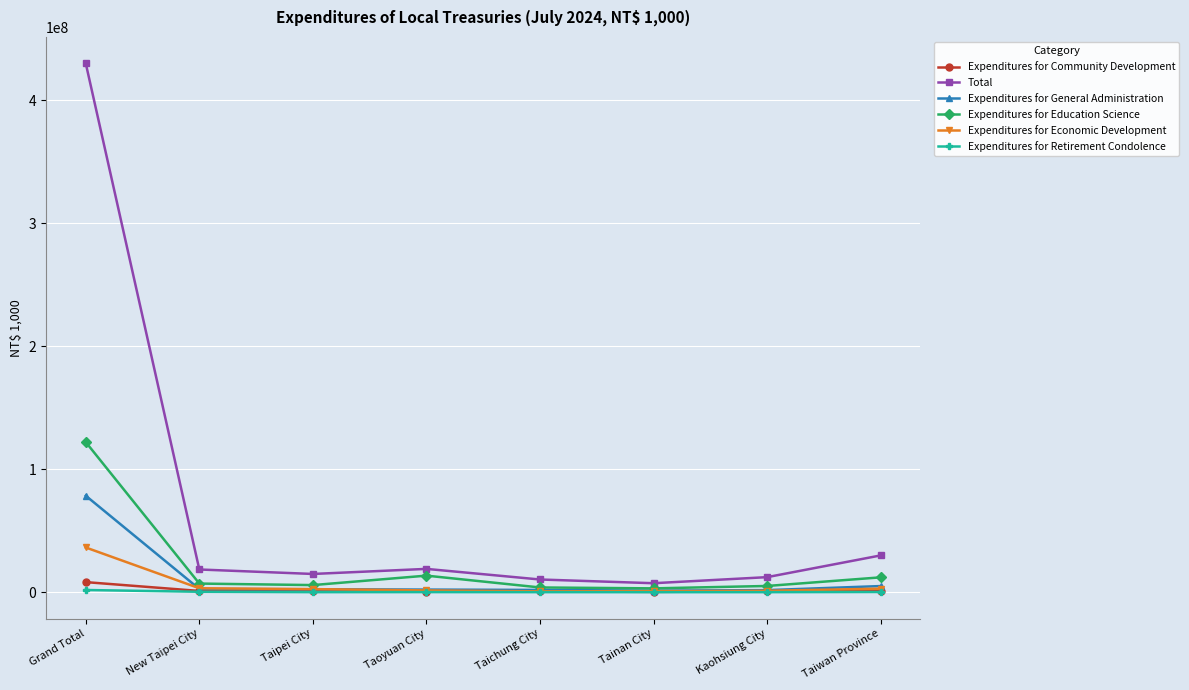

Count the number of categories in the chart.

8